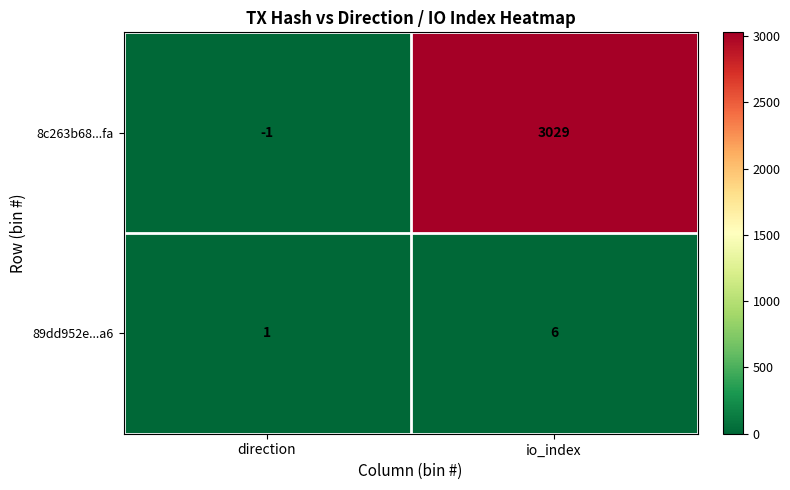

Reading left to right, list all the values displayed in this chart.

8c263b68...fa: direction=-1	io_index=3029
89dd952e...a6: direction=1	io_index=6